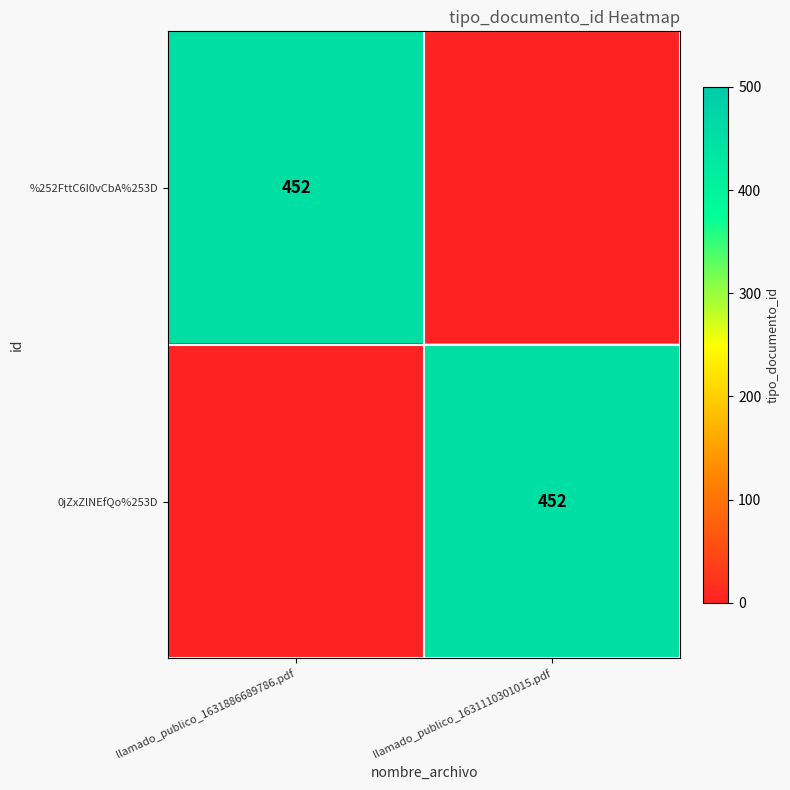

Between llamado_publico_1631886689786.pdf and llamado_publico_1631110301015.pdf, which is larger?

llamado_publico_1631886689786.pdf